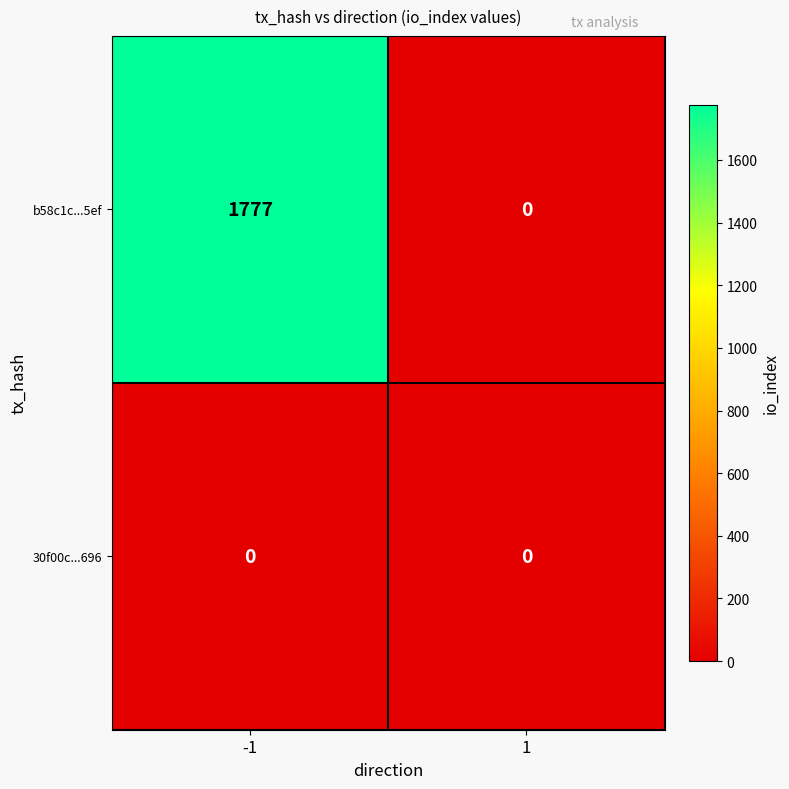

Which series has the largest total across all categories?

b58c1c...5ef